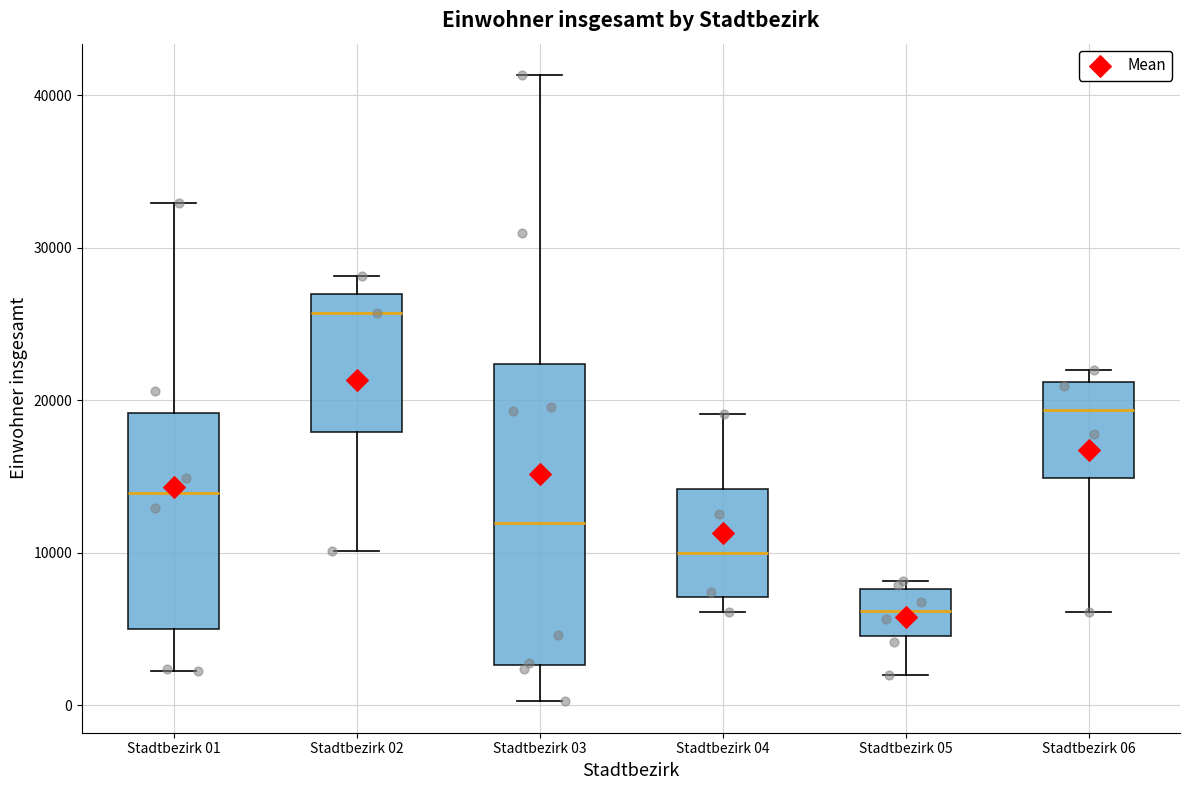

Reading left to right, transcribe this box plot: for each box, give where its median line is, the range the box spans, and where its two whiskers end, as read against the y-axis. The values are not printed on the chart, so give them approximately, as read against the axis.

Stadtbezirk 01: median 14000, box 5000 to 19000, whiskers 2000 to 33000
Stadtbezirk 02: median 26000, box 18000 to 27000, whiskers 10000 to 28000
Stadtbezirk 03: median 12000, box 3000 to 22000, whiskers 0 to 41000
Stadtbezirk 04: median 10000, box 7000 to 14000, whiskers 6000 to 19000
Stadtbezirk 05: median 6000, box 5000 to 8000, whiskers 2000 to 8000 (just above the box's upper edge)
Stadtbezirk 06: median 19000, box 15000 to 21000, whiskers 6000 to 22000